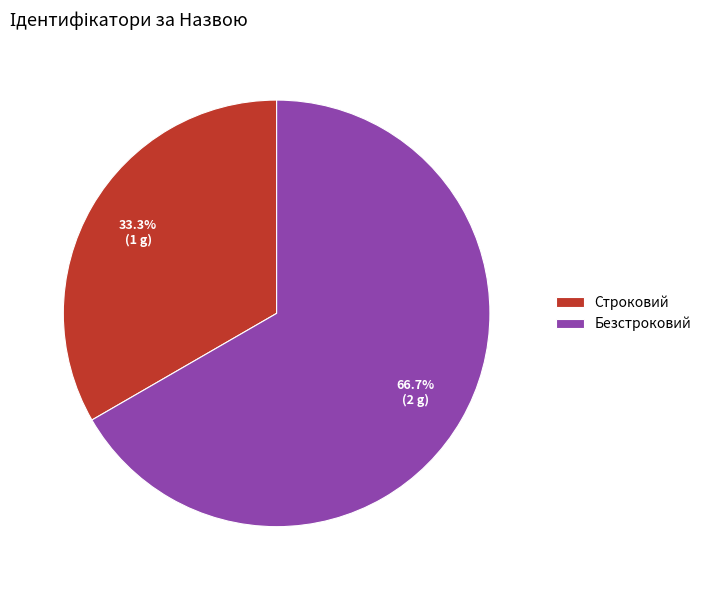

What is the ratio of the value at Строковий to the value at Безстроковий?

0.5